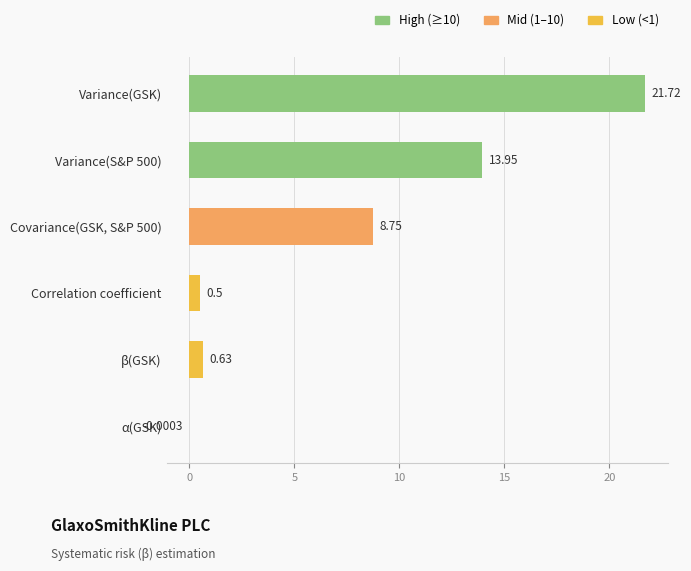

How many values are above zero?

5